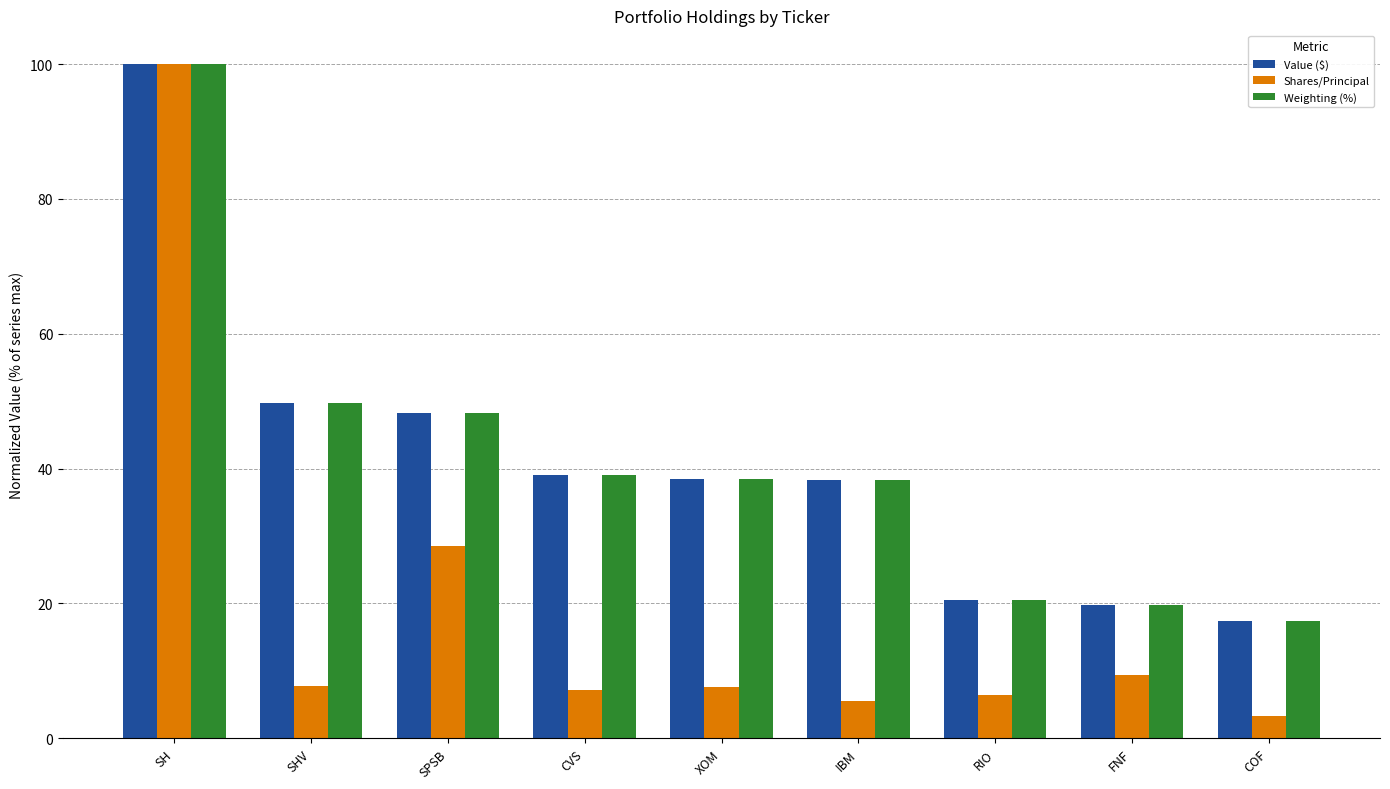

Is the value of Shares/Principal at SH greater than the value of Value ($) at COF?

Yes